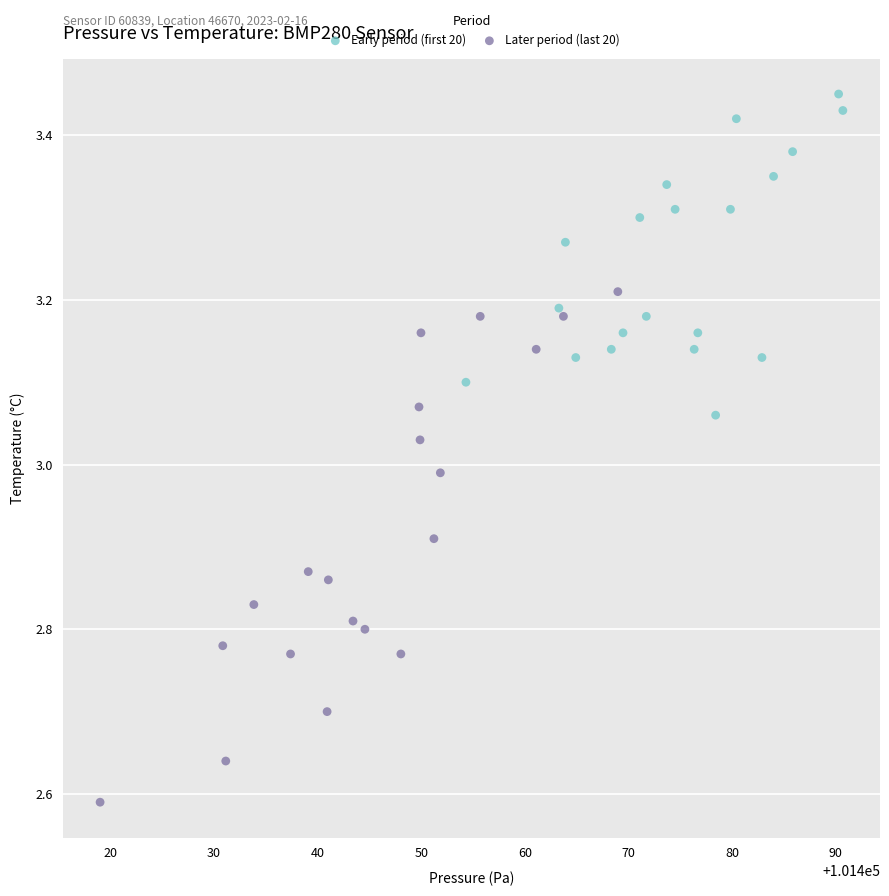

Which series reaches the minimum Y coordinate?

Later period (last 20)